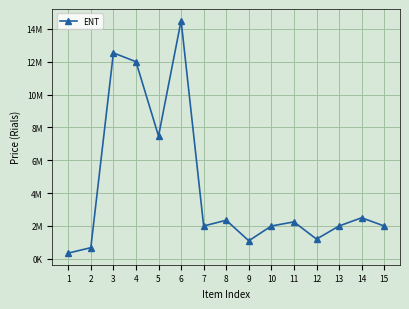

What is the sum of all values?

64940000